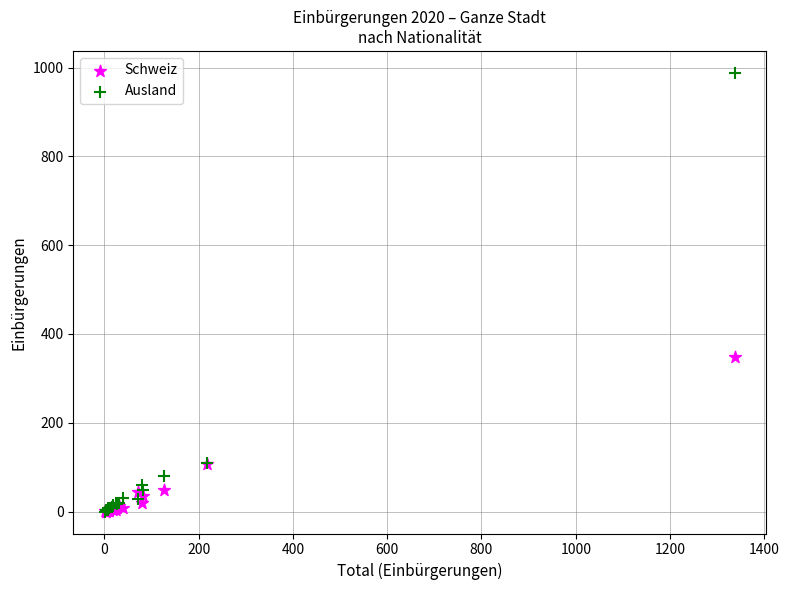

In the Ausland series, what Y value is closest to 494?

110